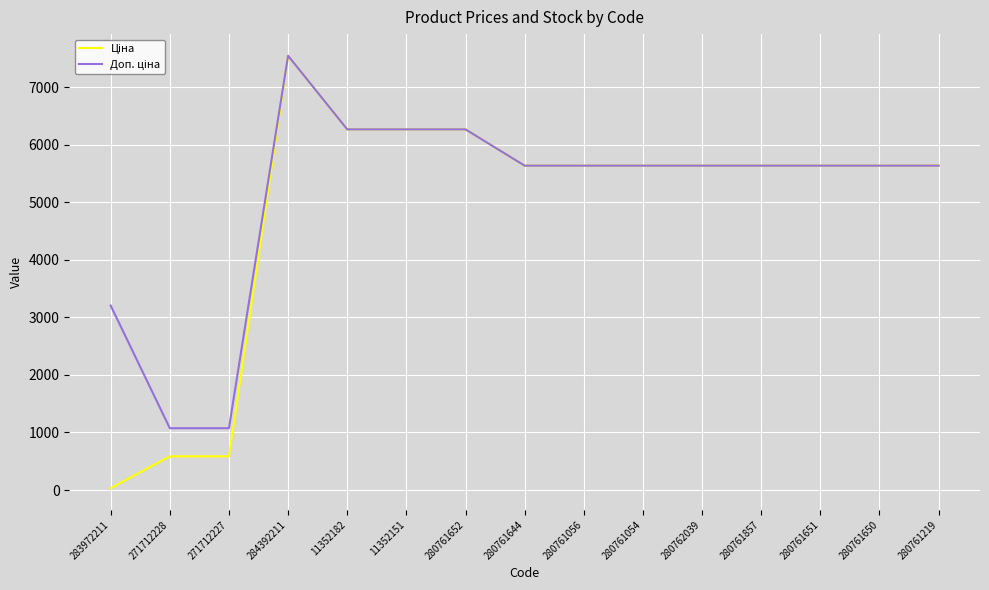

What is the maximum value shown in the chart?

7545.9